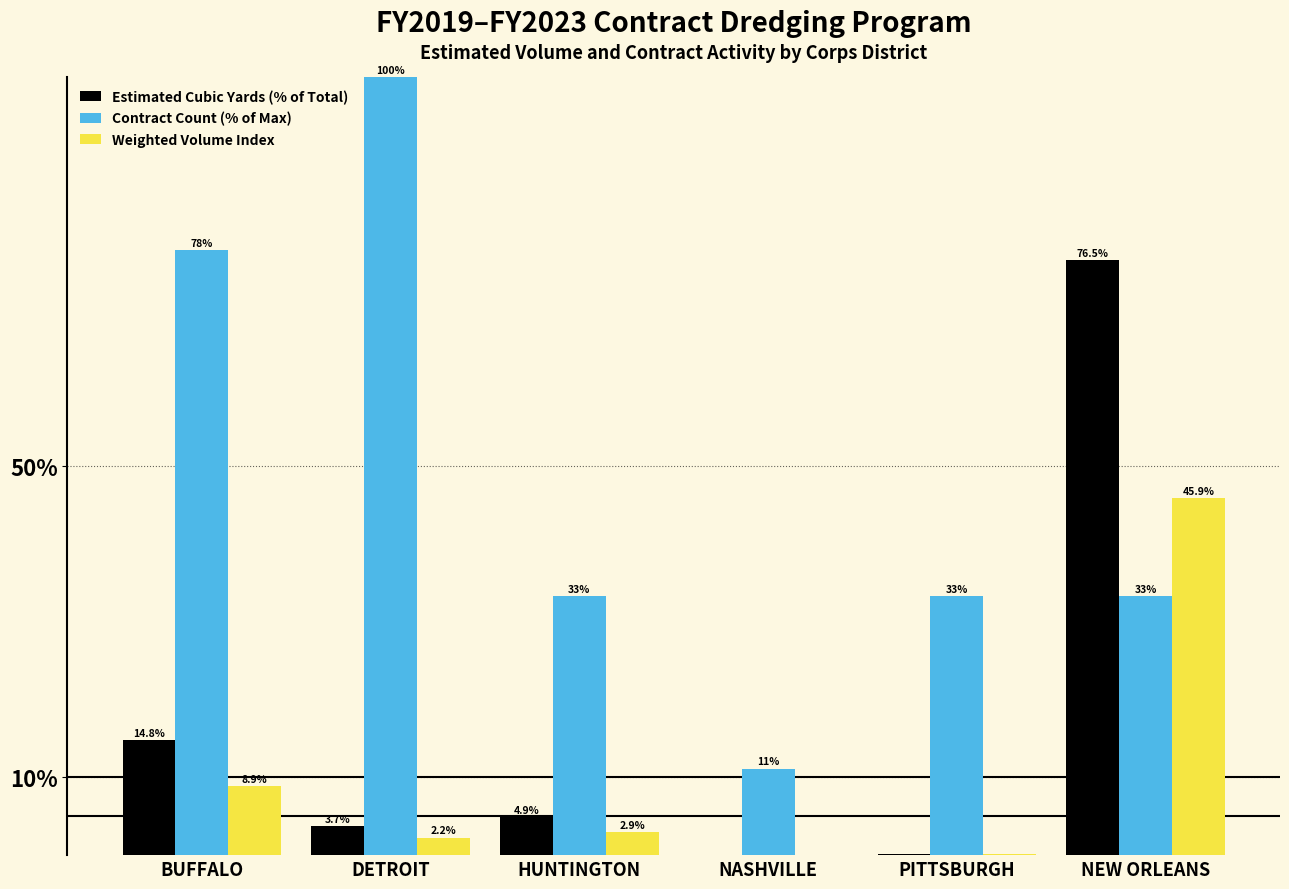

True or false: Contract Count (% of Max) has a value of 152.1 at DETROIT.

False